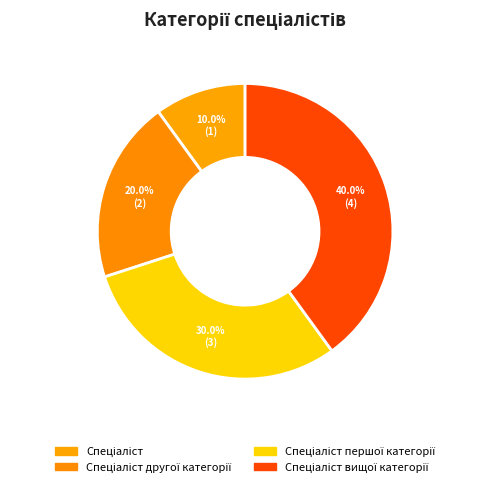

To the nearest percent, what is the difference between the Спеціаліст першої категорії and Спеціаліст вищої категорії slice percentages?

10%